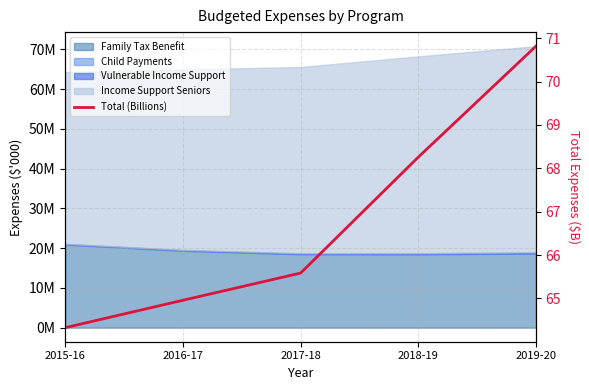

What is the label of the 3rd point from the left?

2017-18